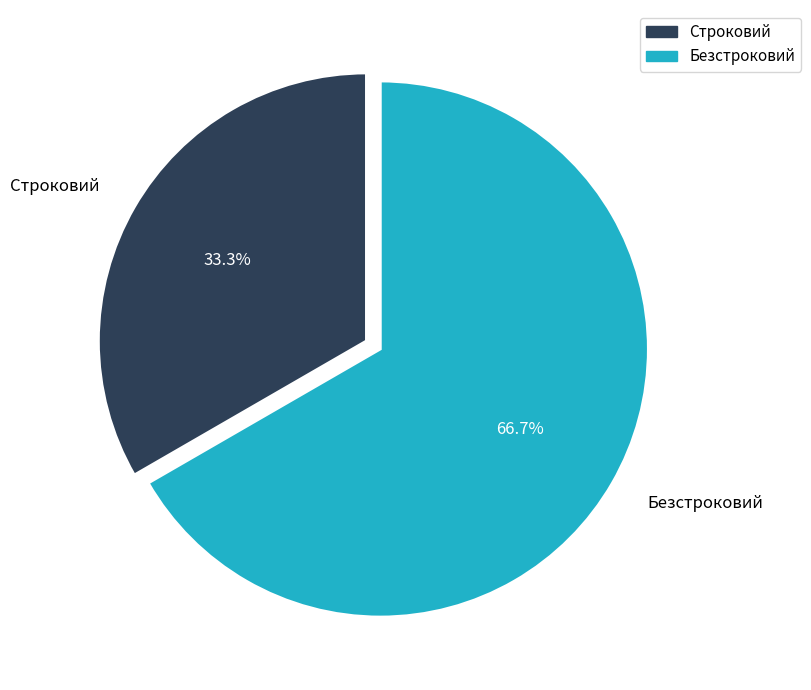

Approximately how many times larger is the value at Безстроковий compared to Строковий?

2.0